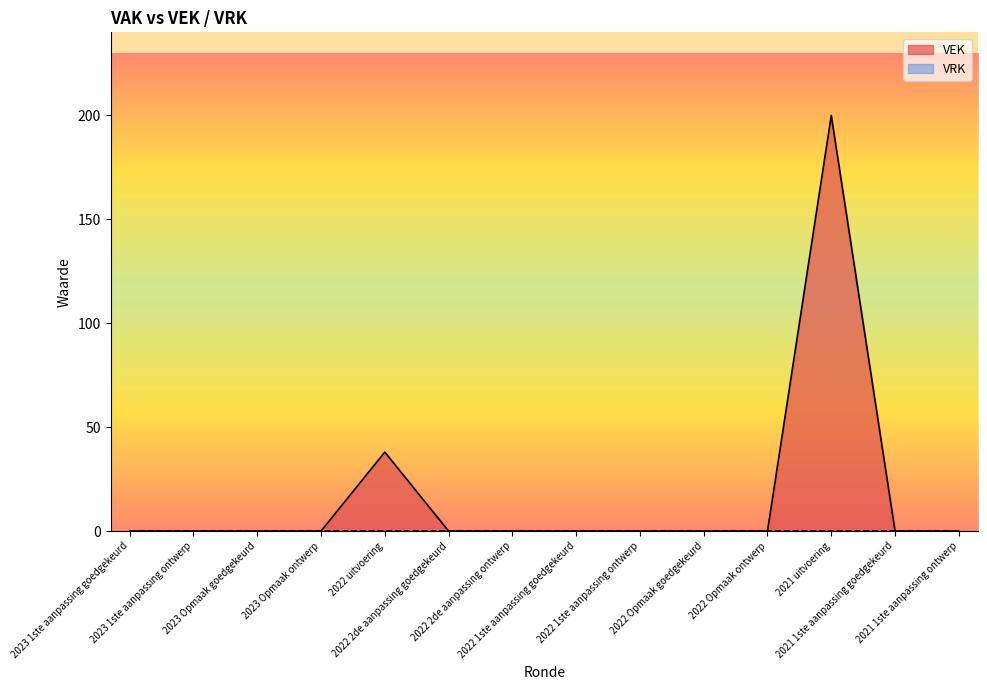

How many lines are shown in the chart?

2